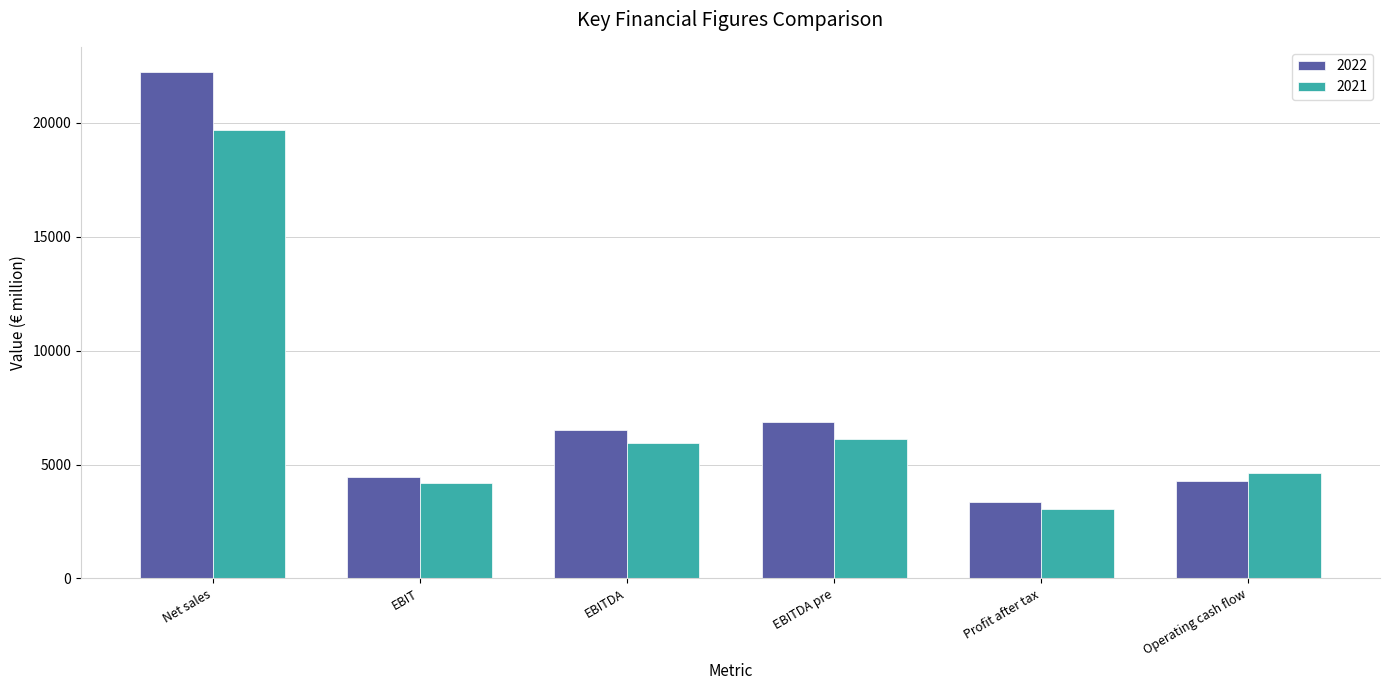

Is it true that 2022 equals 4259 at Operating cash flow?

True